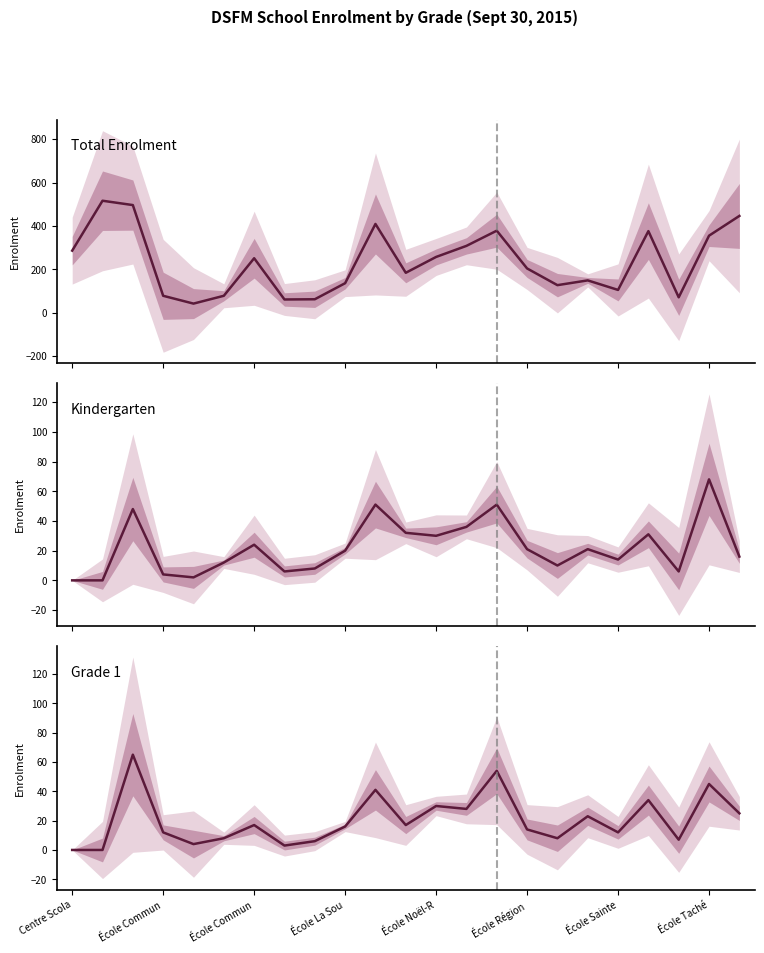

What are all the series names shown in the legend?

Total Enrolment, Kindergarten, Grade 1